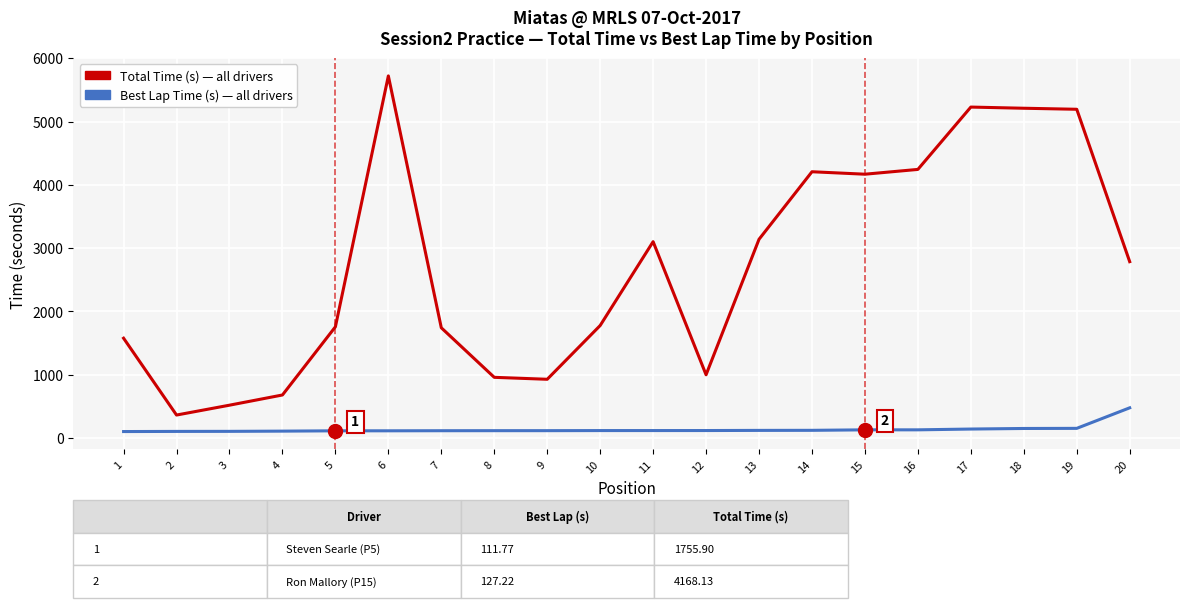

At which category is the sum across all series the highest?

6